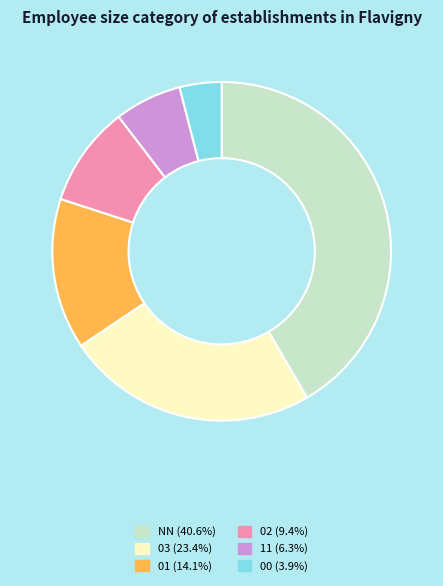

Is the sum of 01 and 03 greater than half?

No